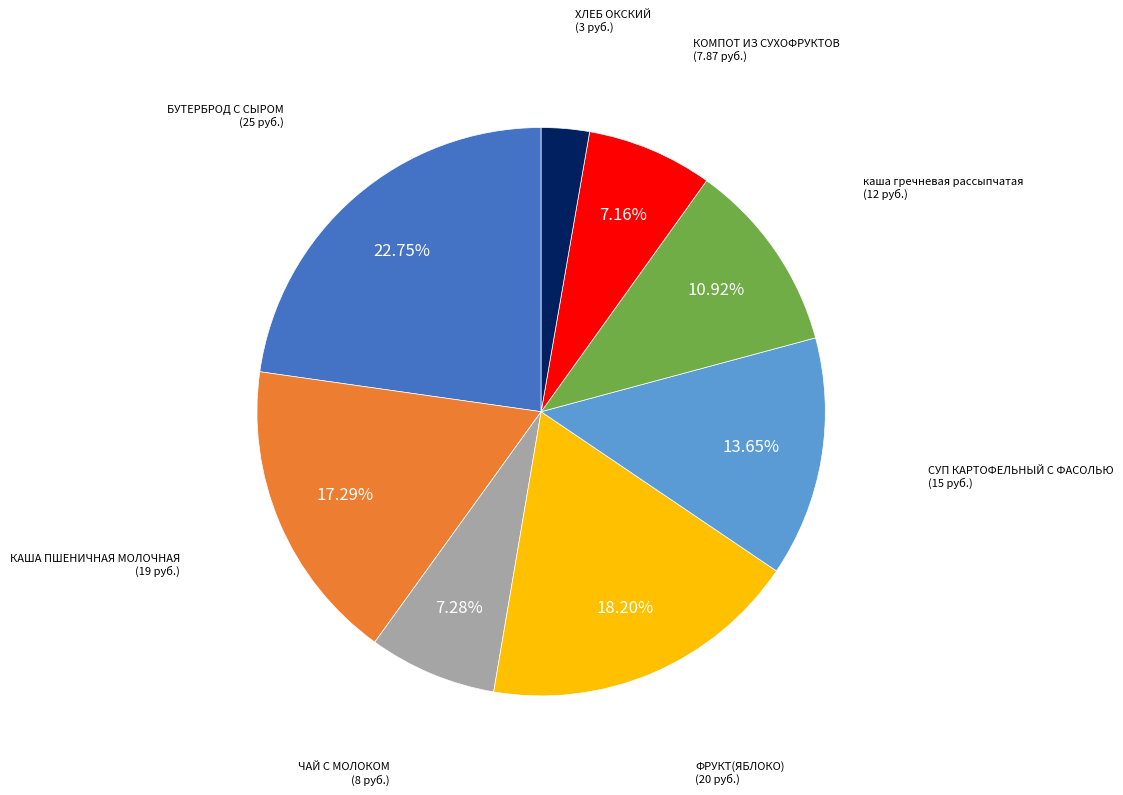

How many segments does this pie chart have?

8